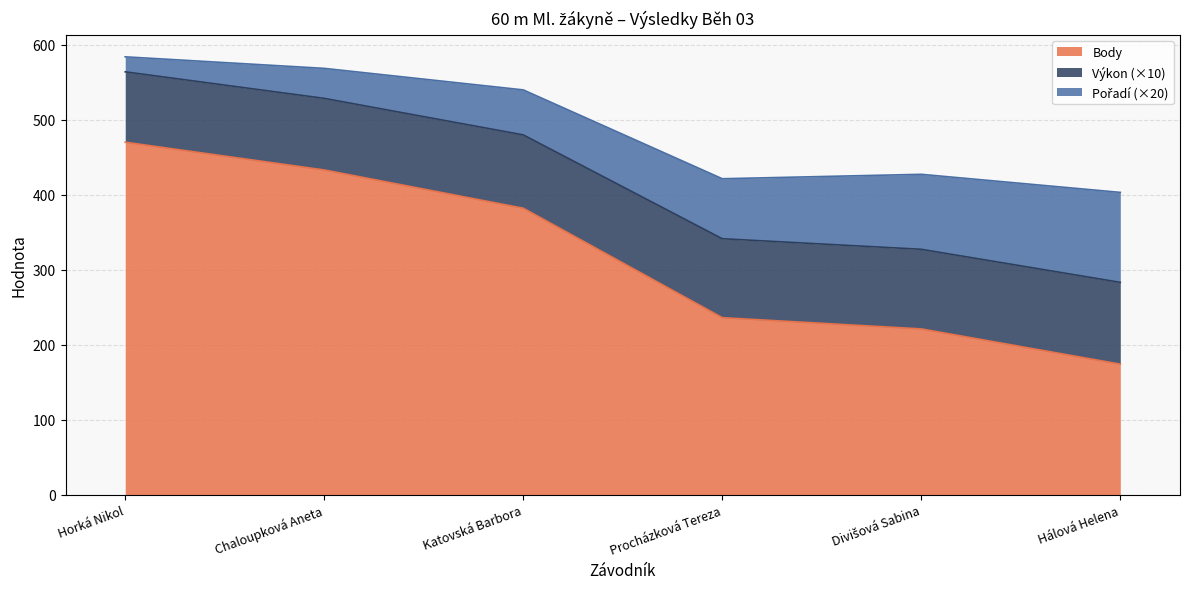

The value of Body at Procházková Tereza is 49.8. True or false?

False